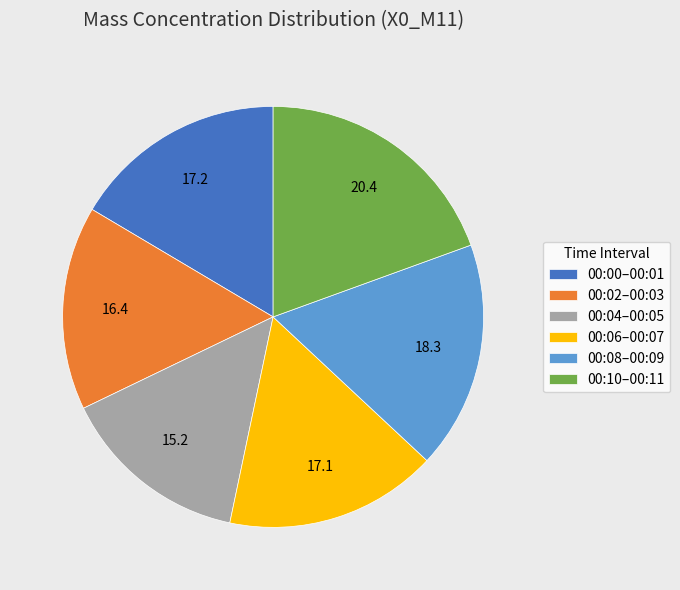

What is the ratio of the value at 00:02–00:03 to the value at 00:08–00:09?

0.9